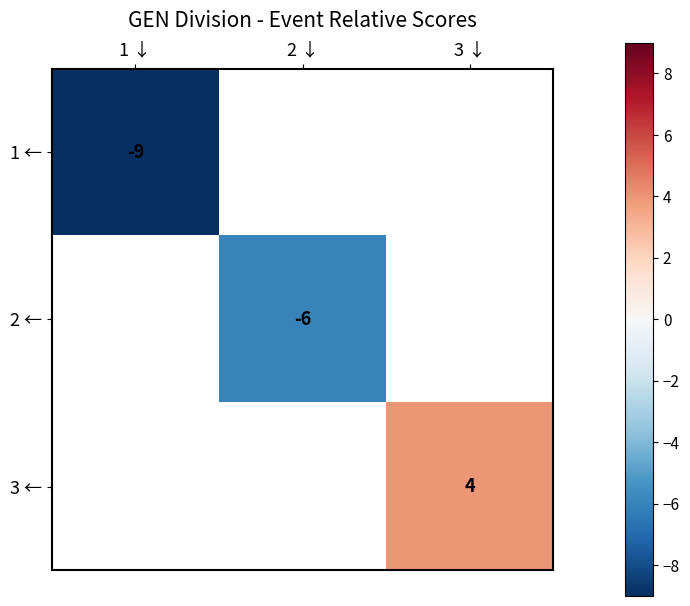

Is it true that 1 ← equals -4 at 1 ↓?

False